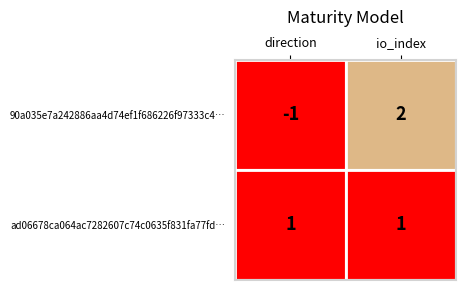

How many values in 90a035e7a242886aa4d74ef1f686226f97333c4 are below zero?

1